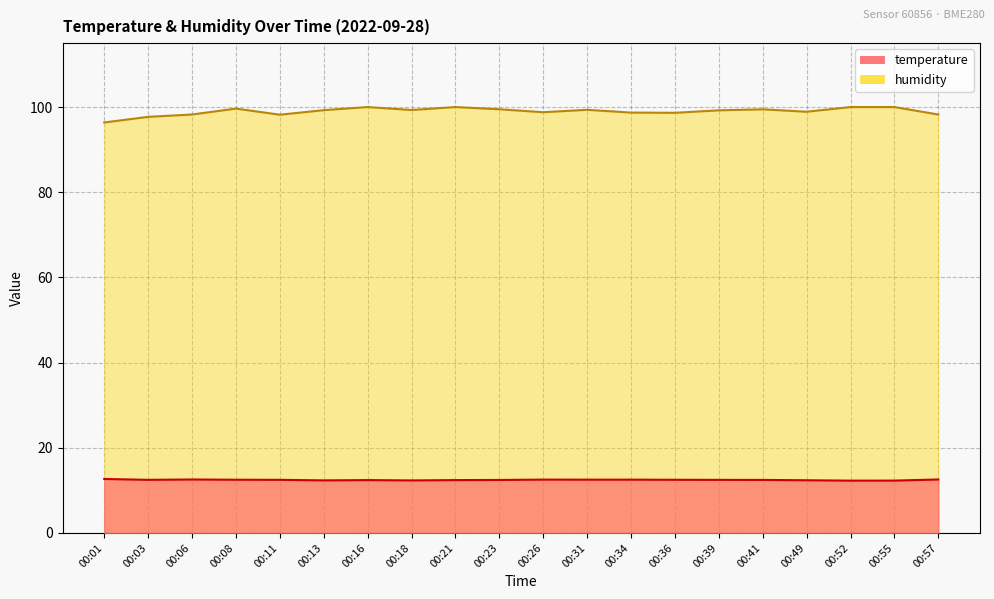

What is the sum of the humidity values at 00:41 and 00:23?

198.9